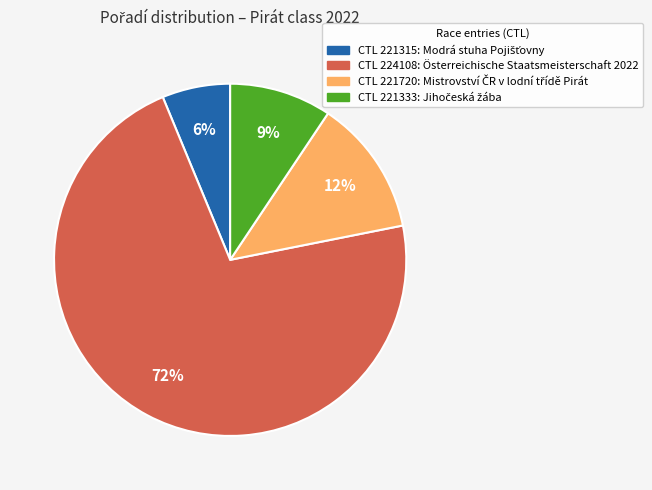

To the nearest percent, what is the average slice percentage?

25%